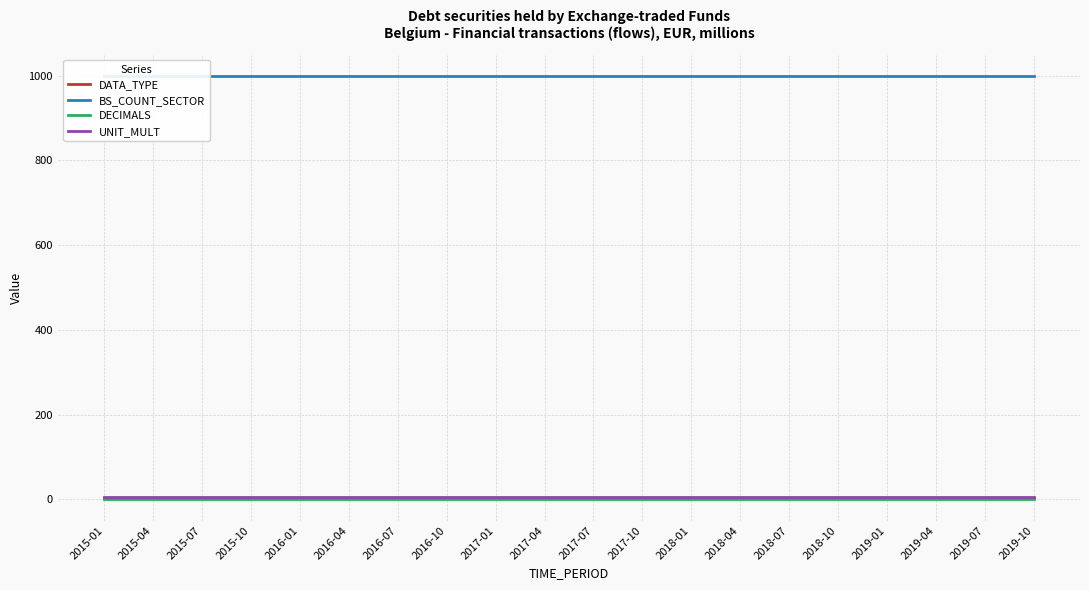

True or false: BS_COUNT_SECTOR has more than 0 interior local peaks.

False